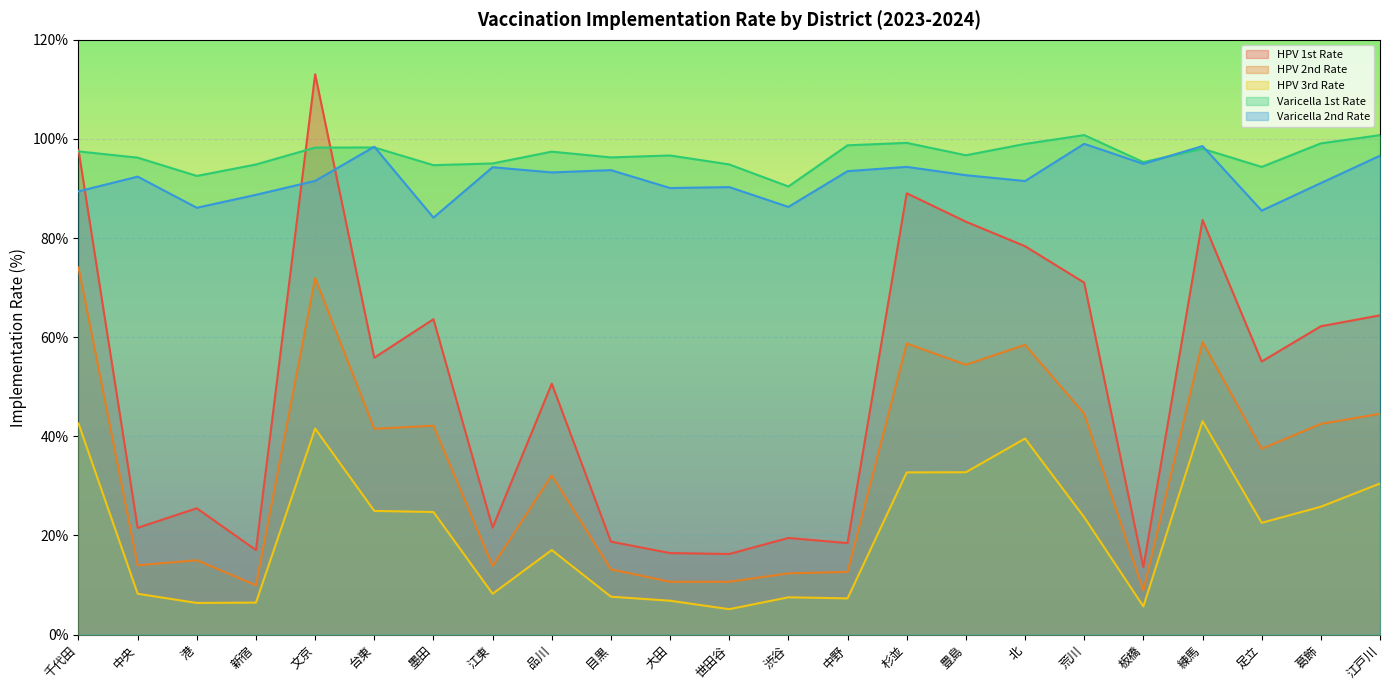

Rank the categories by HPV 3rd Rate value from lowest to highest.

世田谷, 板橋, 港, 新宿, 大田, 中野, 渋谷, 目黒, 中央, 江東, 品川, 足立, 荒川, 墨田, 台東, 葛飾, 江戸川, 杉並, 豊島, 北, 文京, 千代田, 練馬